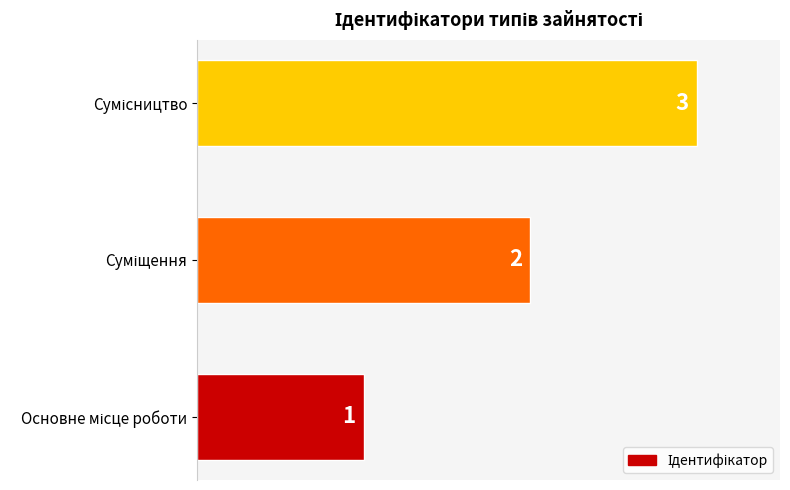

What is the maximum value shown in the chart?

3